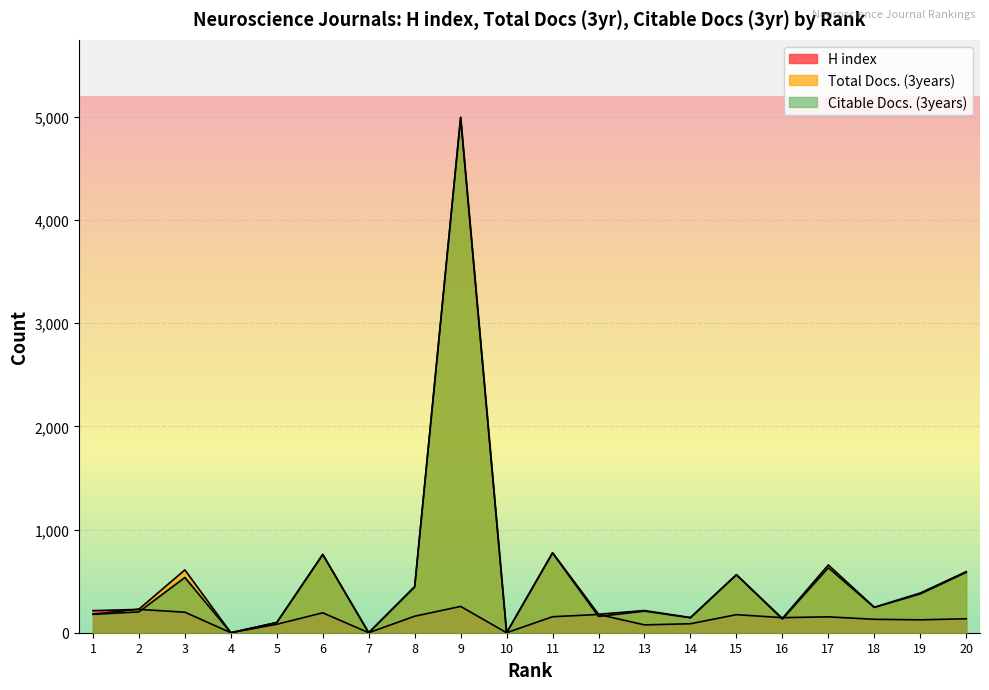

Which category has the highest value across all series?

9